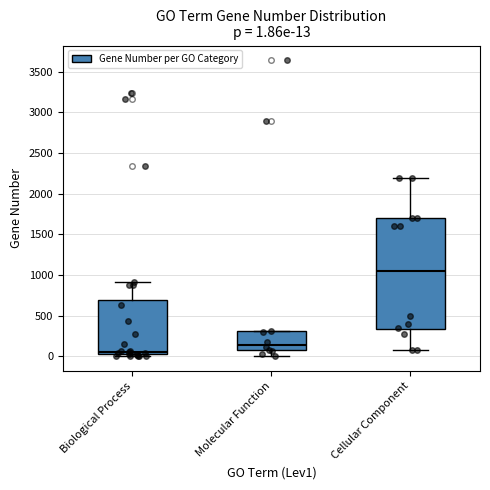

Which box is the tallest, from its lower edge to its upper edge?

Cellular Component